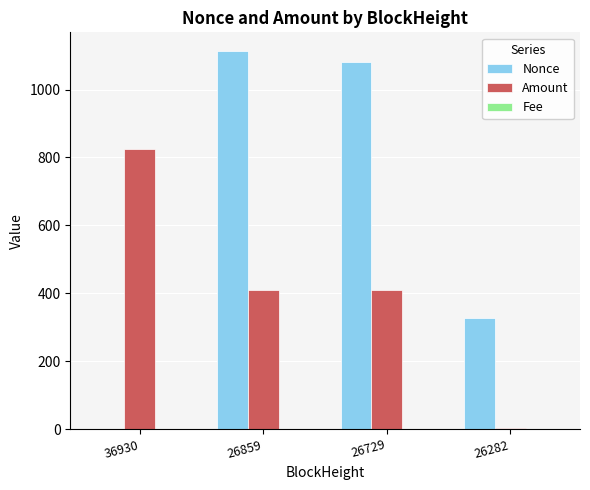

What is the maximum value for Amount?

824.2